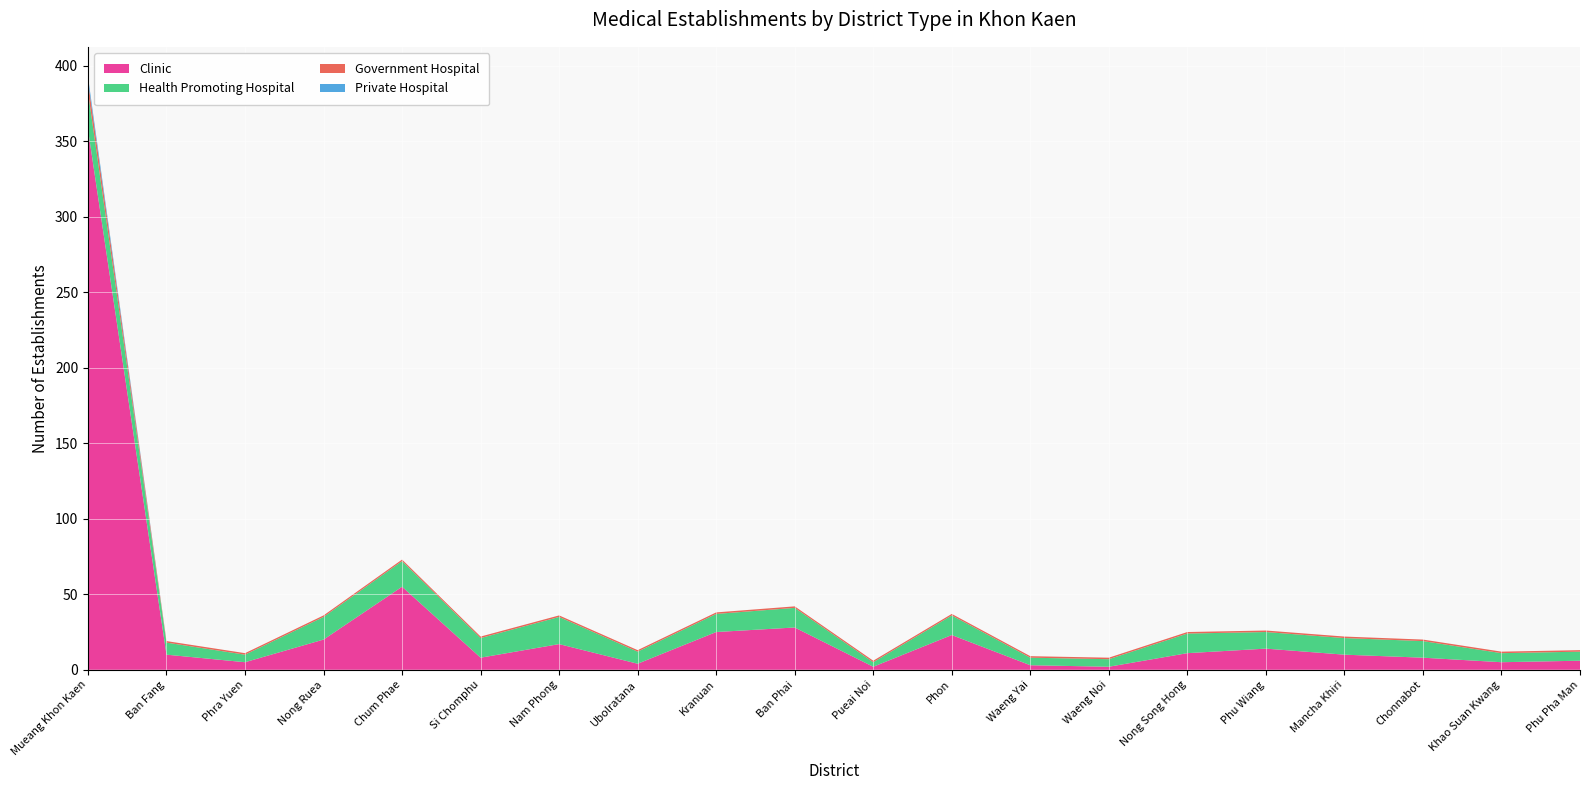

Reading left to right, extract all data points from this chart.

Clinic: 358	10	5	20	55	8	17	4	25	28	2	23	3	2	11	14	10	8	5	6
Health Promoting Hospital: 25	8	5	15	17	13	18	8	12	13	3	13	5	5	13	11	11	11	6	6
Government Hospital: 7	1	1	1	1	1	1	1	1	1	1	1	1	1	1	1	1	1	1	1
Private Hospital: 3	0	0	0	0	0	0	0	0	0	0	0	0	0	0	0	0	0	0	0